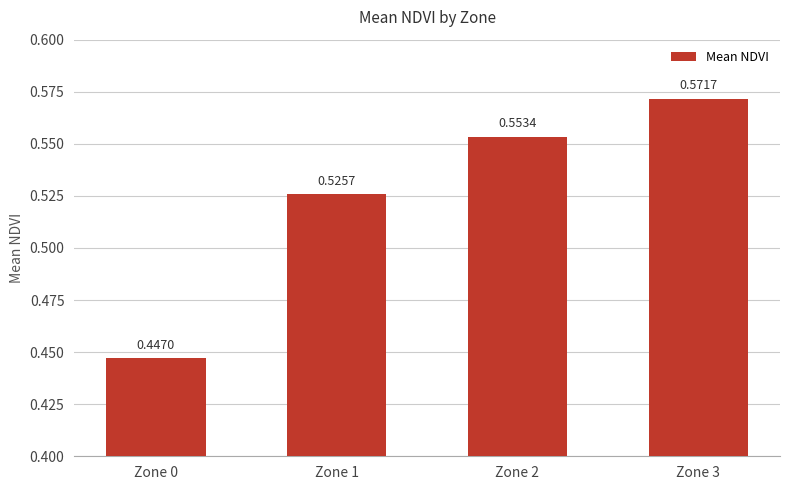

Rank the categories by value from highest to lowest.

Zone 3, Zone 2, Zone 1, Zone 0